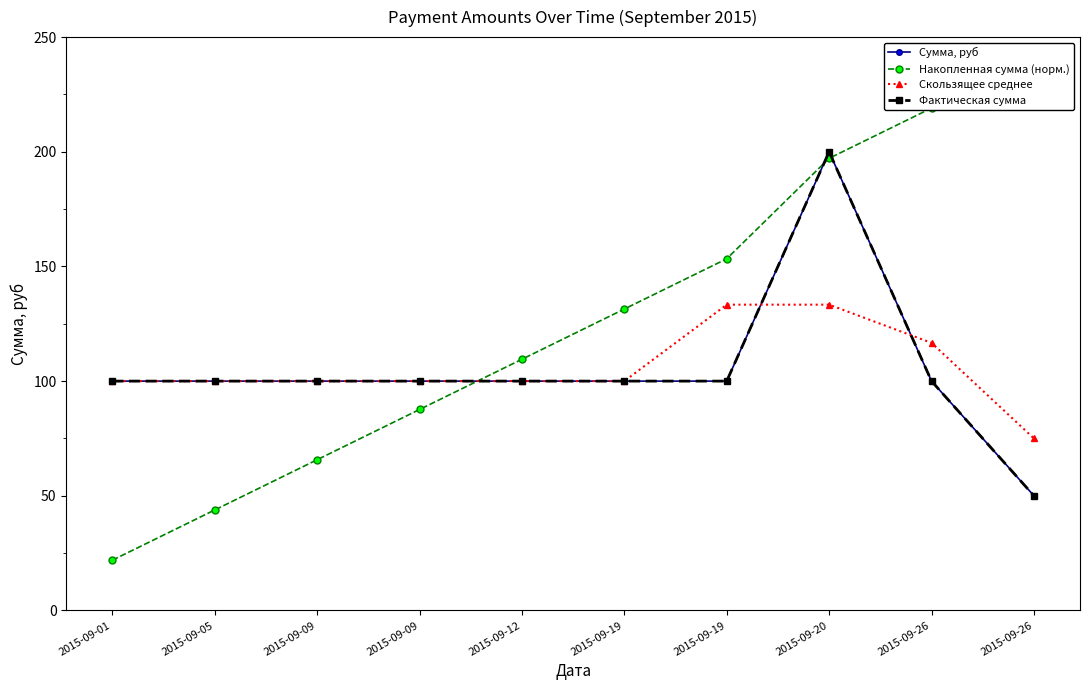

True or false: Фактическая сумма has a value of 100.0 at 2015-09-26.

True